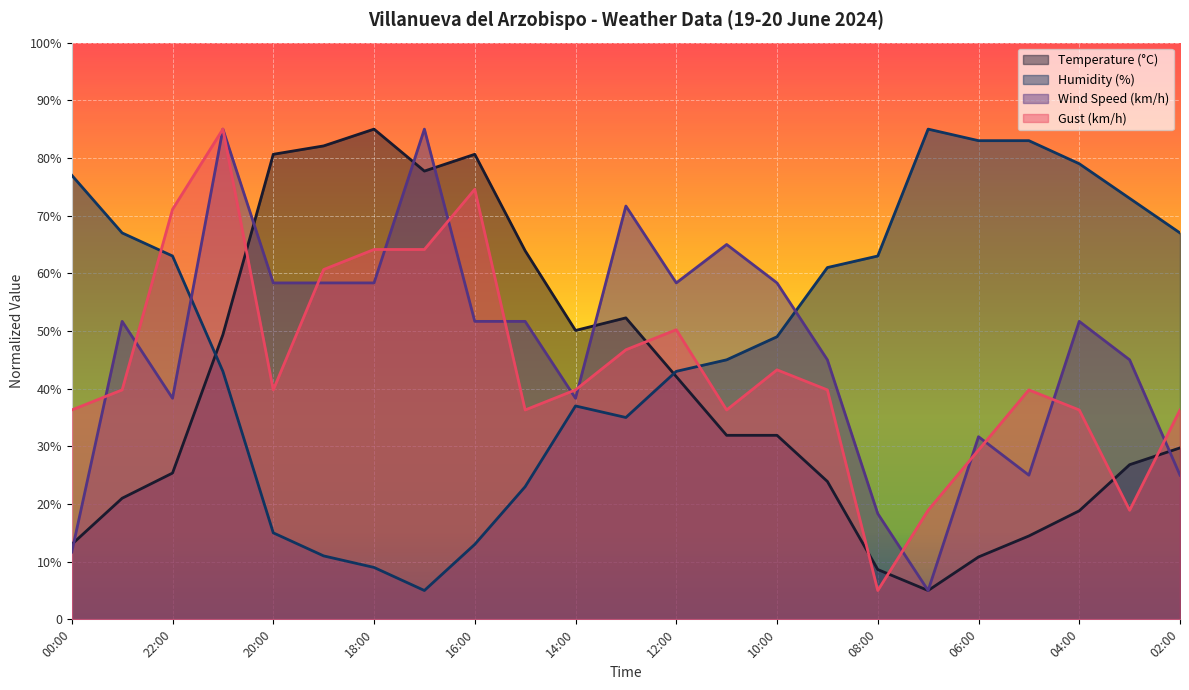

Does the chart display data point markers on the line(s)?

No